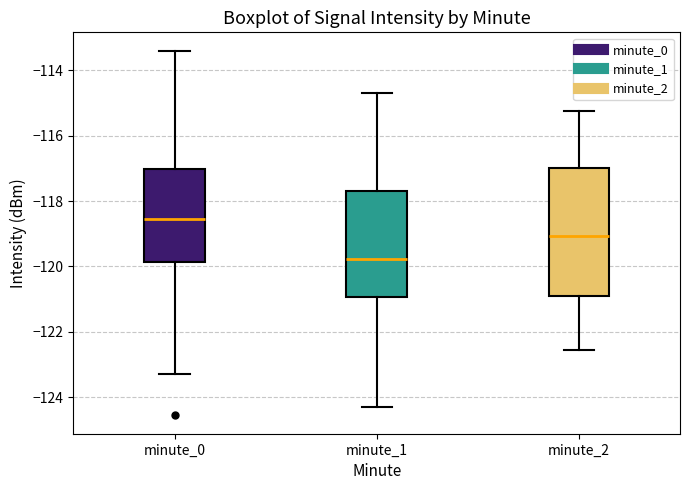

Reading left to right, read every box against the y-axis: the position of its median line, the range the box covers, and the ends of its whiskers. The values are not printed on the chart, so give them approximately, as read against the axis.

minute_0: median -118.6, box -119.8 to -117.0, whiskers -123.4 to -113.4
minute_1: median -119.8, box -121.0 to -117.6, whiskers -124.4 to -114.6
minute_2: median -119.0, box -121.0 to -117.0, whiskers -122.6 to -115.2